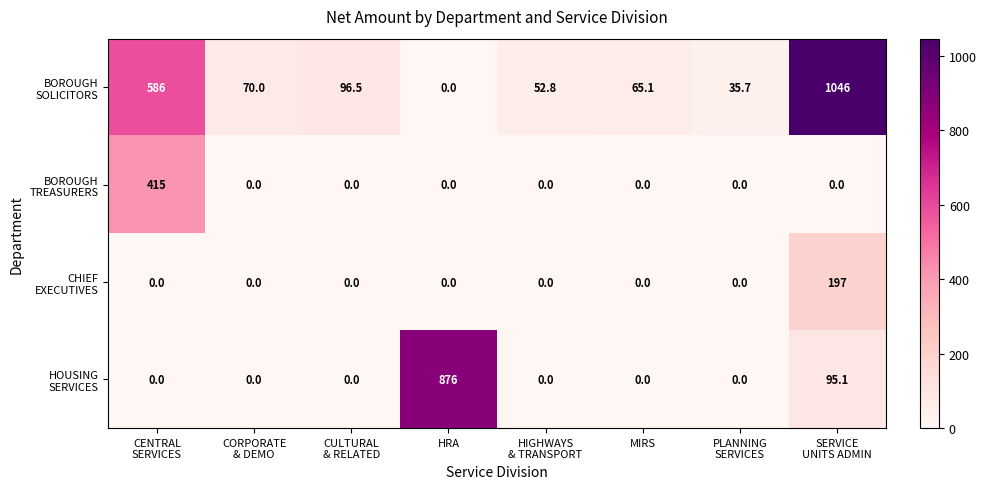

What is the spread (max minus min) of values at HRA?

876.0